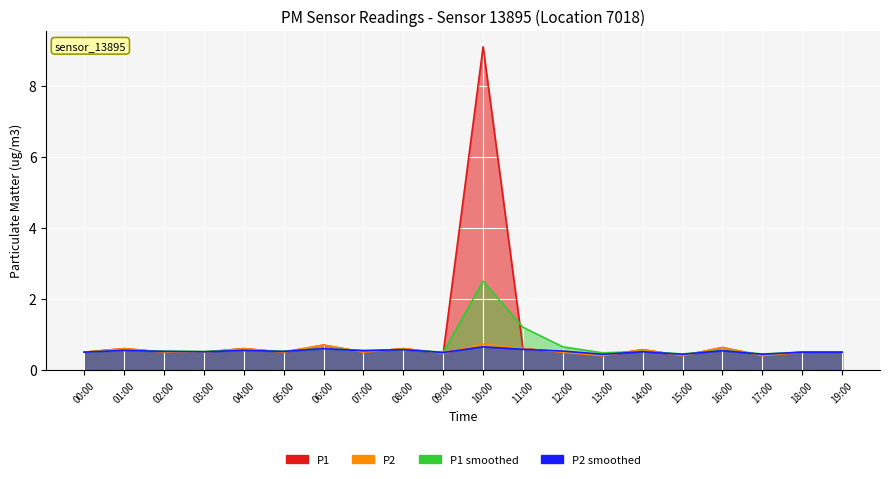

Rank the series by their maximum value, from highest to lowest.

P1, P1_smooth, P2, P2_smooth